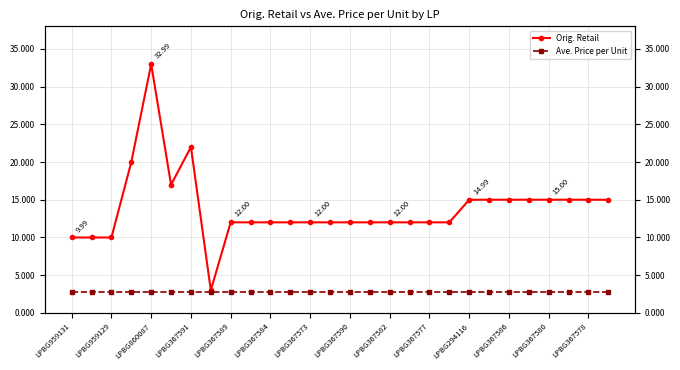

Rank the series by their average value, from highest to lowest.

Orig. Retail, Ave. Price per Unit